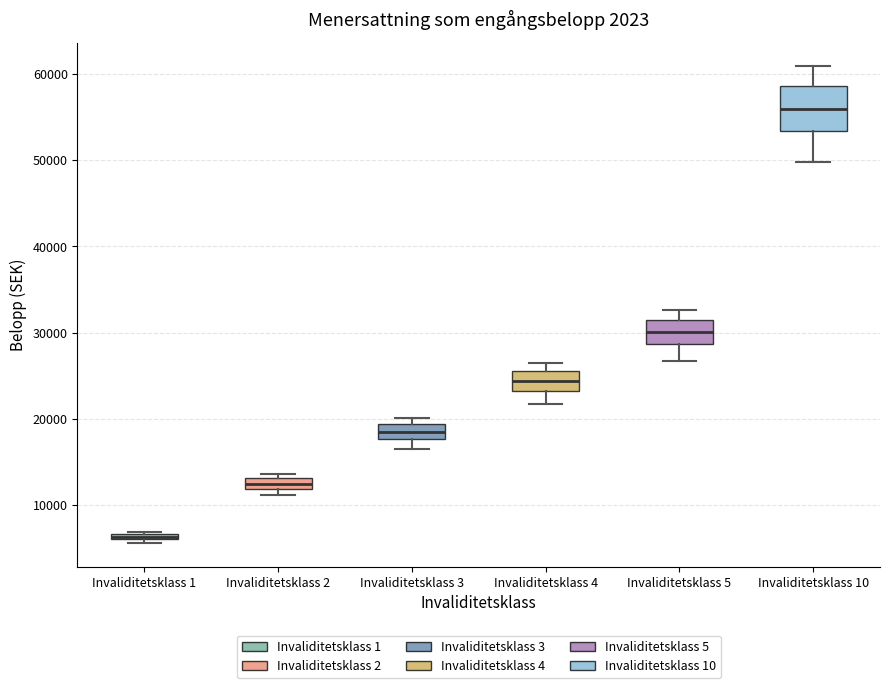

Where is the lower edge of the box for Invaliditetsklass 3 on the y-axis? The values are not printed on the chart, so give them approximately, as read against the axis.

18000